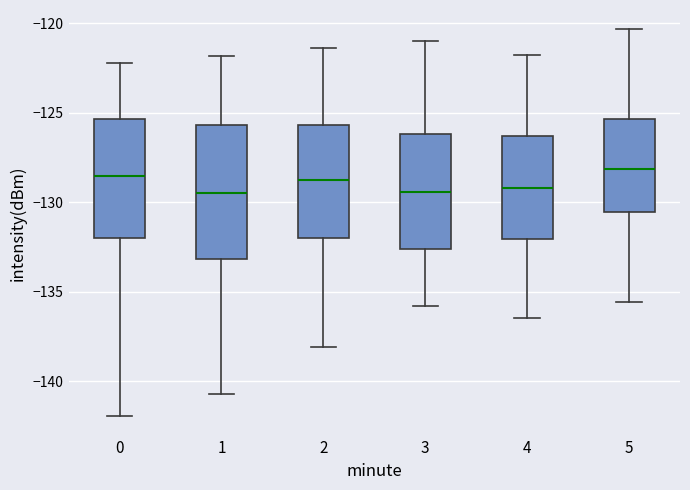

Where does the lower whisker of the box at x = 1 end on the y-axis? The values are not printed on the chart, so give them approximately, as read against the axis.

-140.5